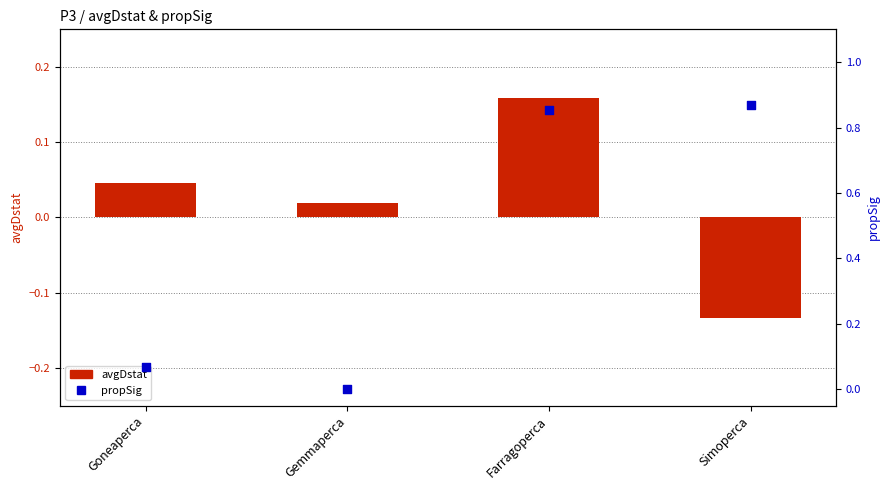

Which series contains the highest Y value?

propSig